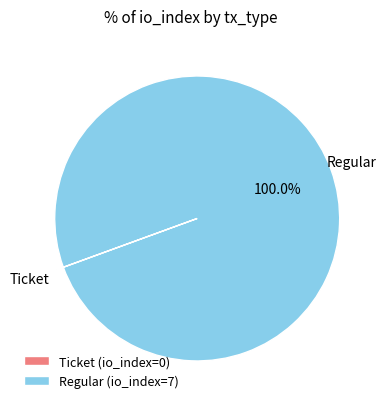

Does Regular (io_index=7) represent more than half of the total?

Yes